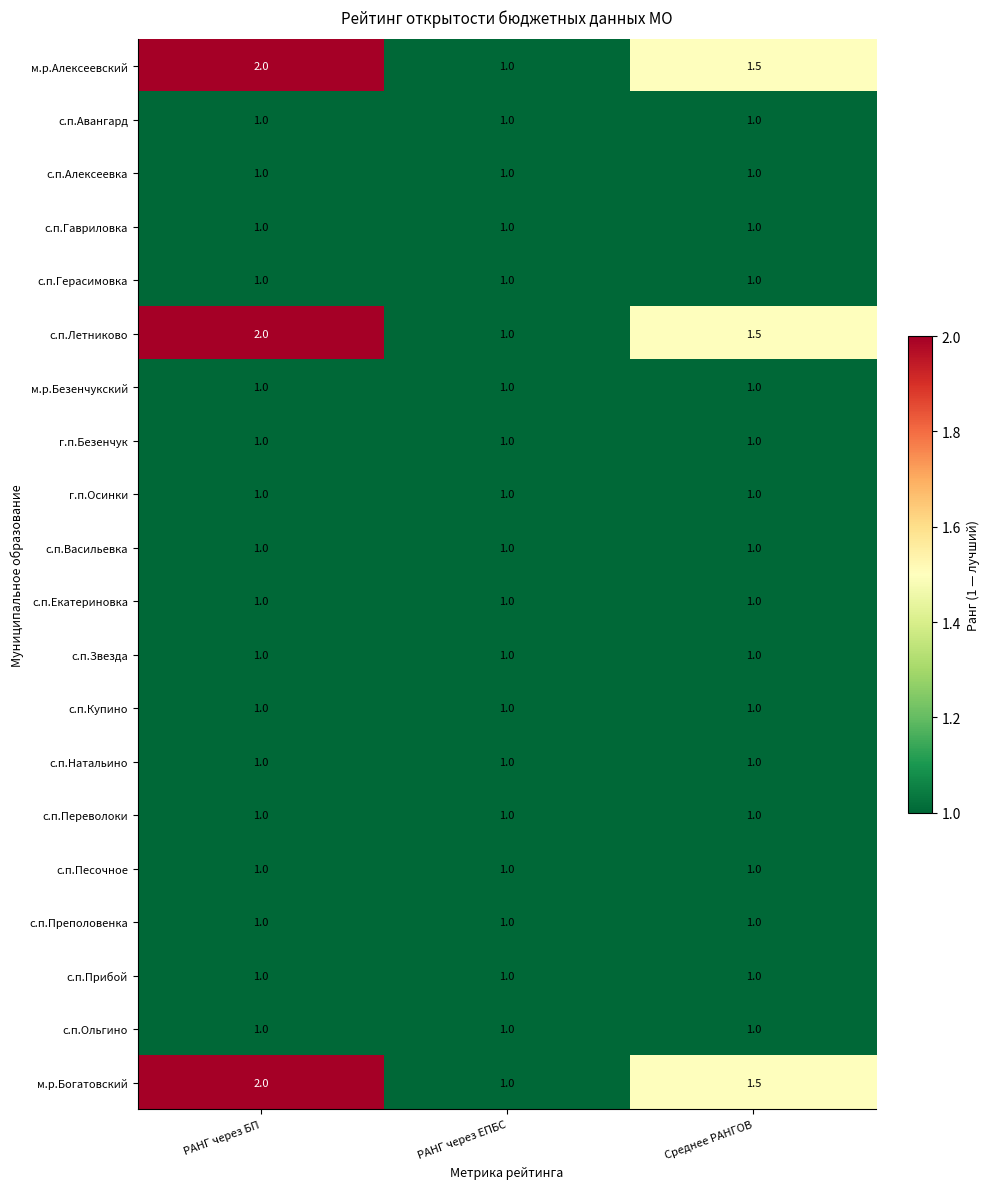

What is the difference between the highest and lowest values at Среднее РАНГОВ?

0.5